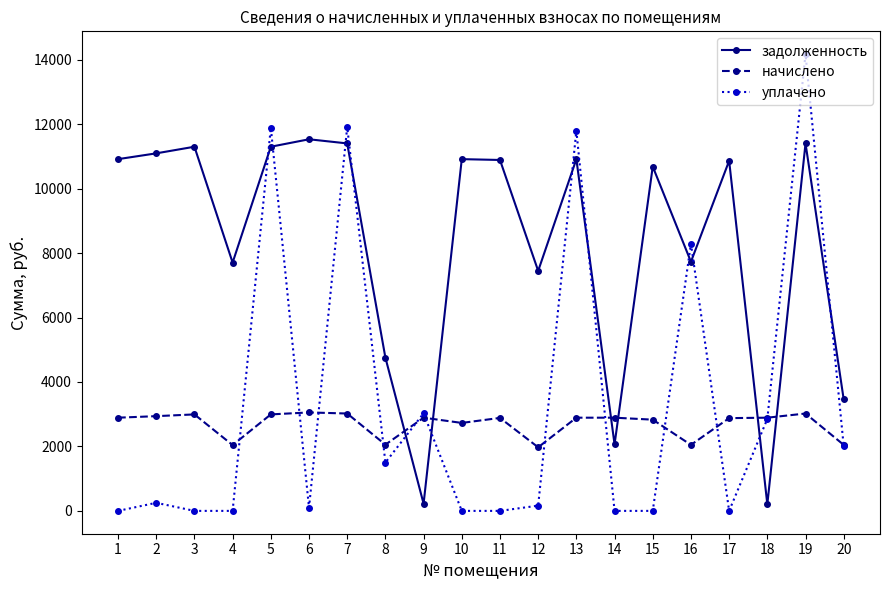

Rank the series by their maximum value, from lowest to highest.

начислено, задолженность, уплачено